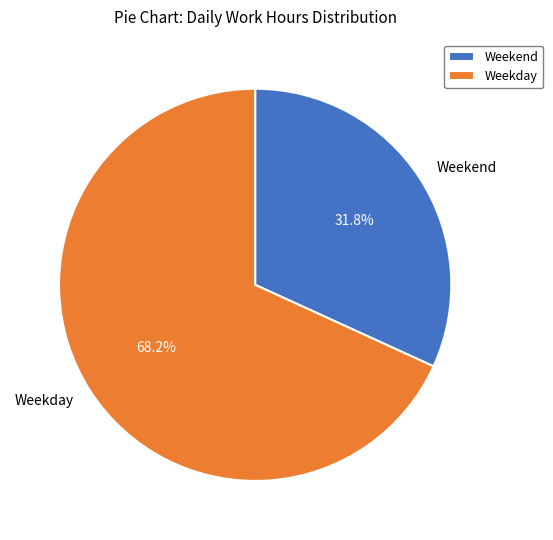

How many slices are in this pie chart?

2